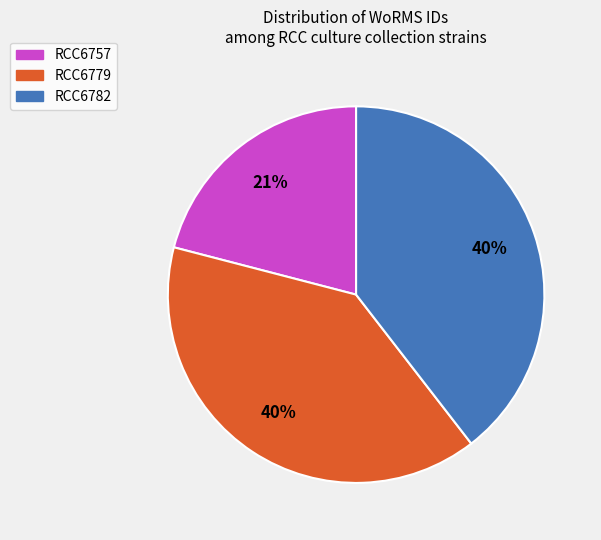

What is the smallest slice in the pie chart?

RCC6757